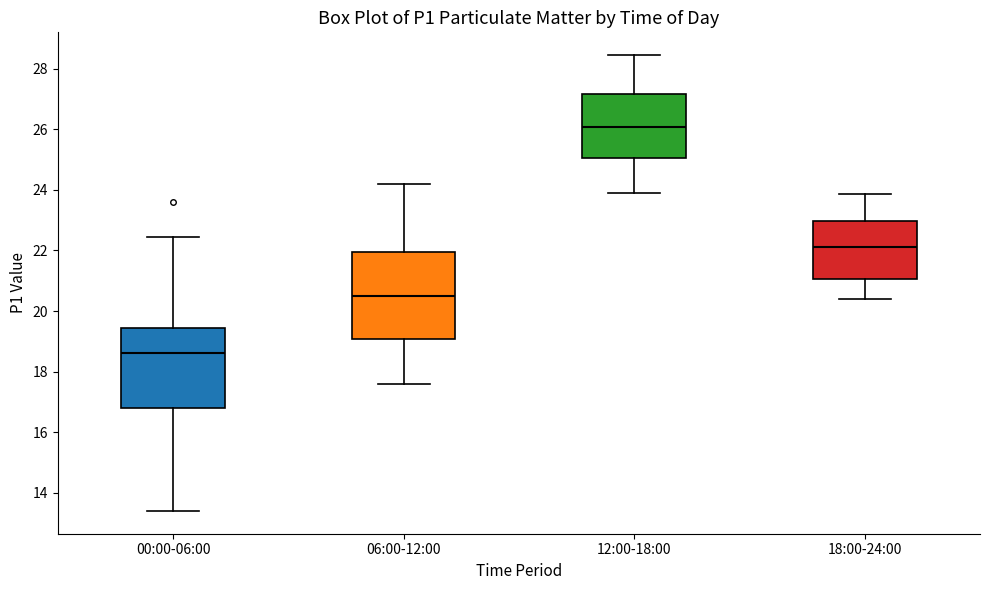

Which box has the lowest median line?

00:00-06:00